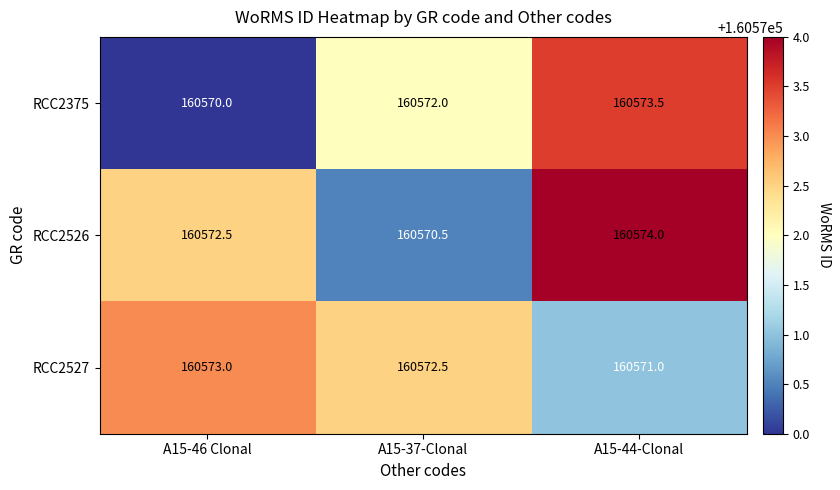

What is the difference between the RCC2526 values at A15-37-Clonal and A15-44-Clonal?

3.5